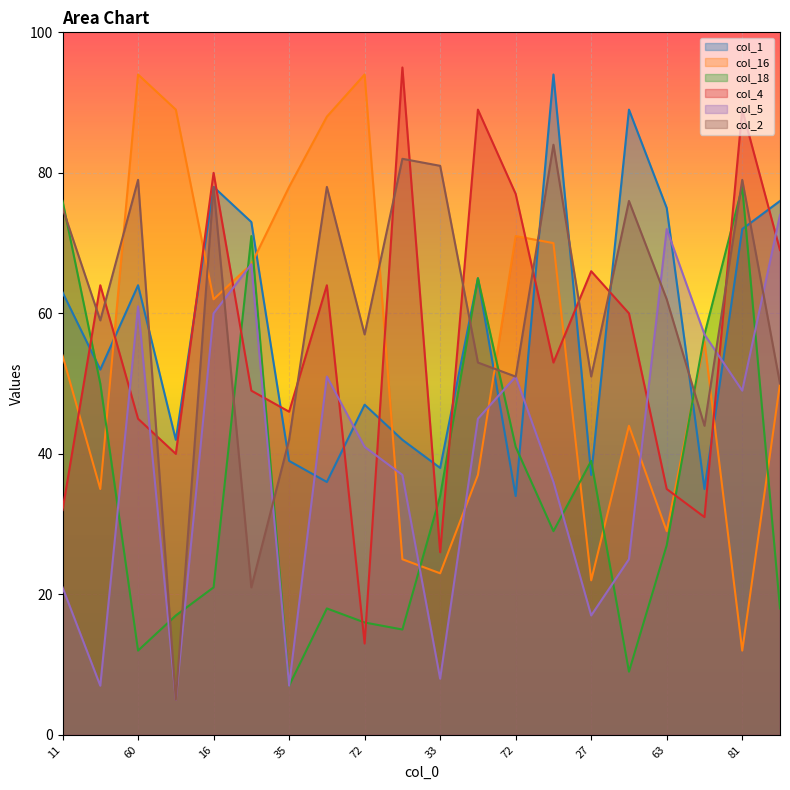

What are all the series names shown in the legend?

col_1, col_16, col_18, col_4, col_5, col_2